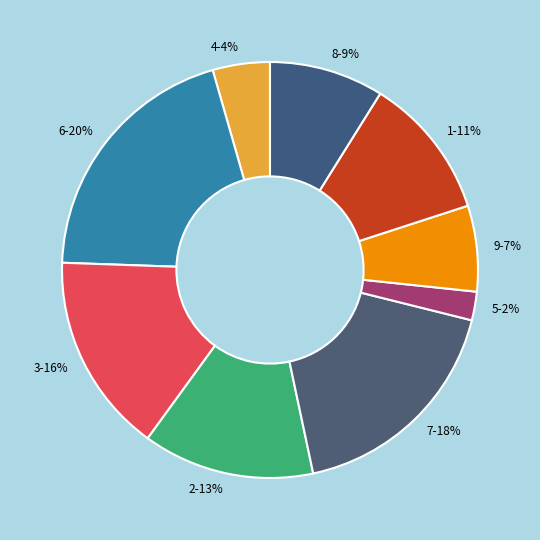

Between 4 and 8, which is larger?

8